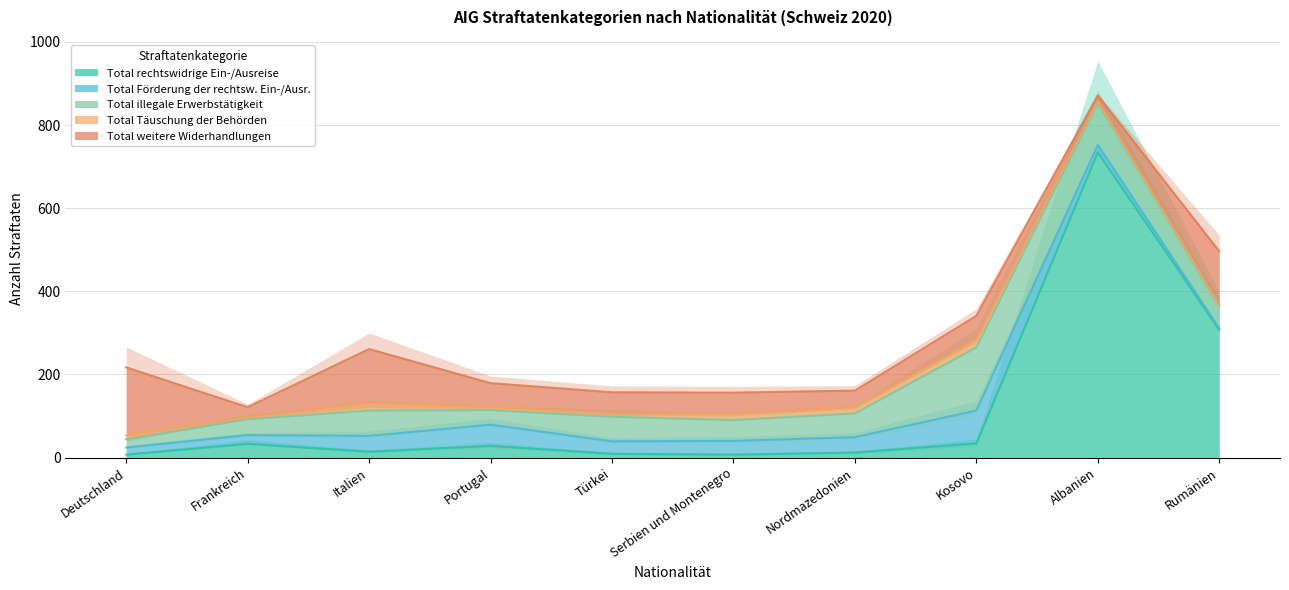

Which series has the largest range (max minus min)?

Total rechtswidrige Ein-/Ausreise